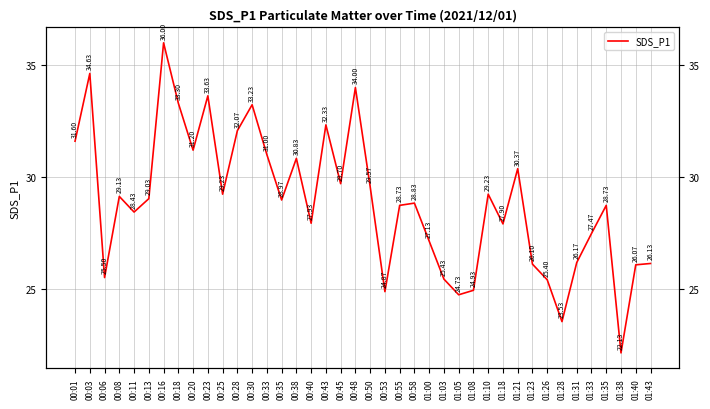

Approximately how many times larger is the value at 00:03 compared to 00:23?

1.0